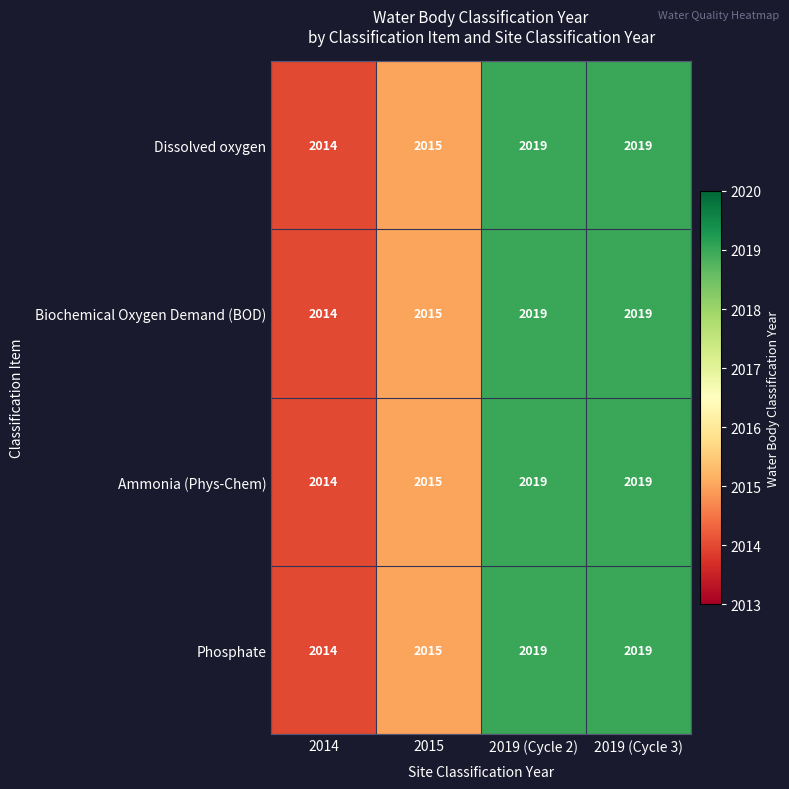

What is the total value across all series at 2019 (Cycle 3)?

8076